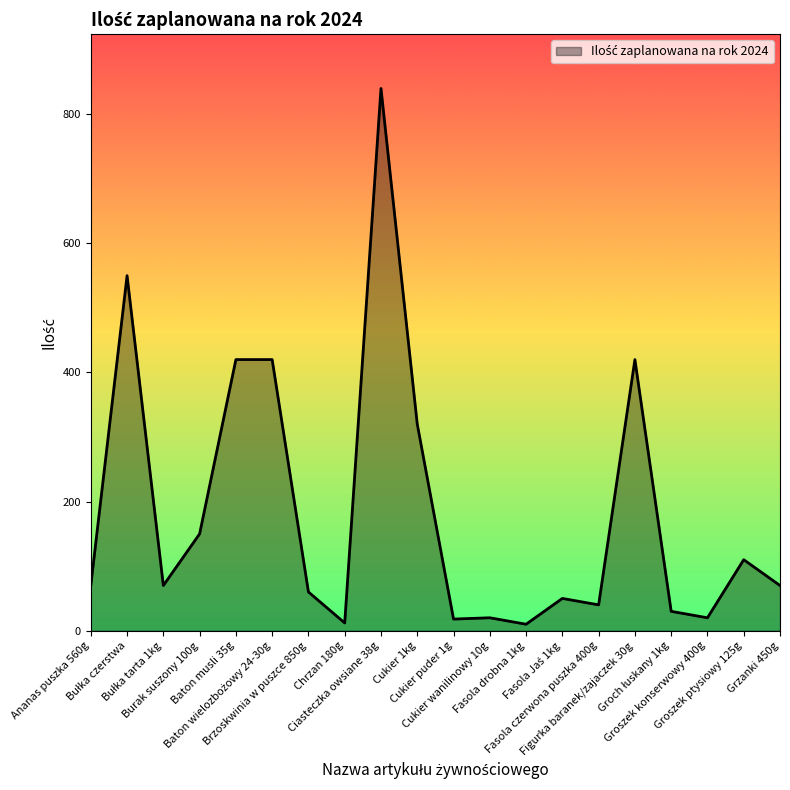

What position from the left is Cukier wanilinowy 10g?

12